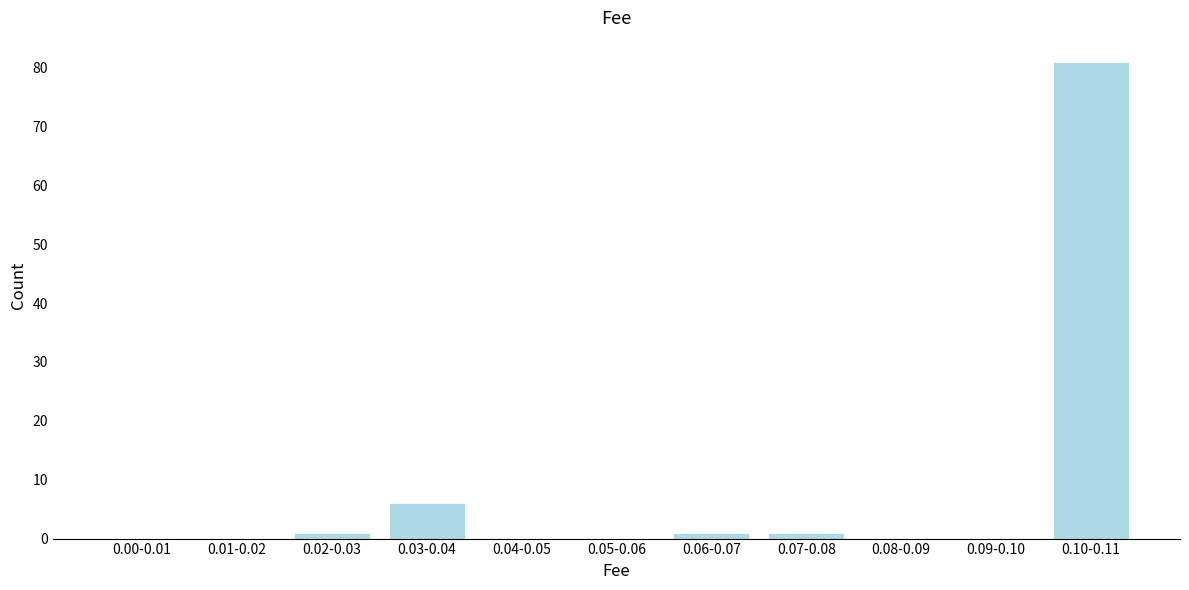

Reading left to right, list all the values displayed in this chart.

0.00-0.01=0	0.01-0.02=0	0.02-0.03=1	0.03-0.04=6	0.04-0.05=0	0.05-0.06=0	0.06-0.07=1	0.07-0.08=1	0.08-0.09=0	0.09-0.10=0	0.10-0.11=81